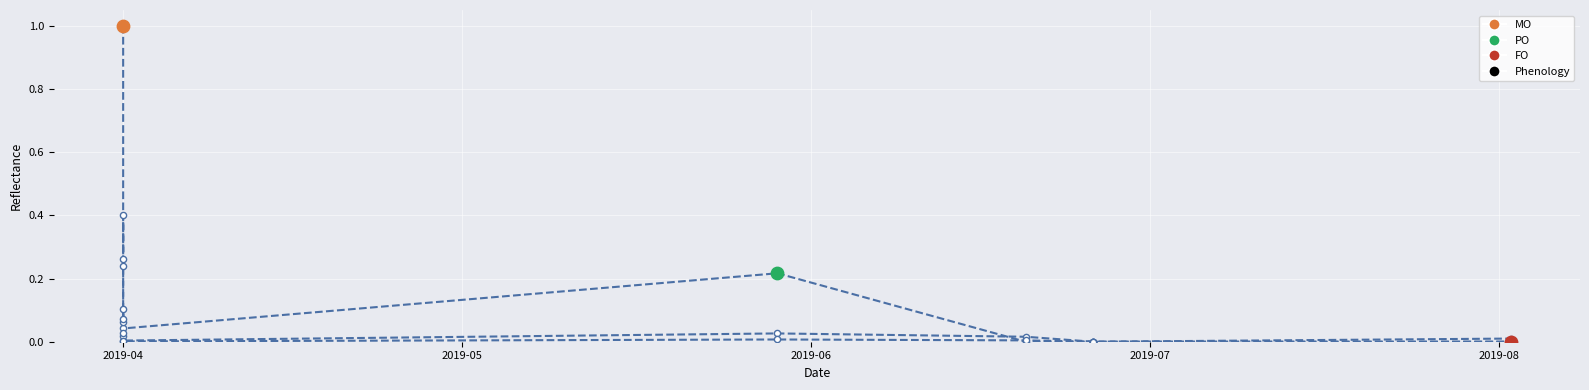

At how many categories does at least one series exceed 0?

7